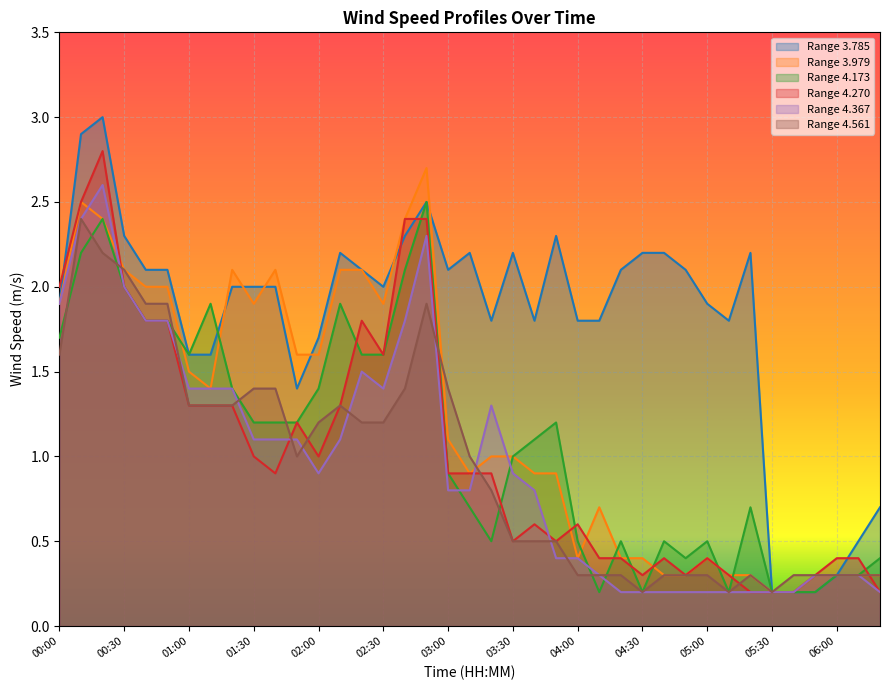

The value of Range 4.561 at 06:00 is 0.3. True or false?

True